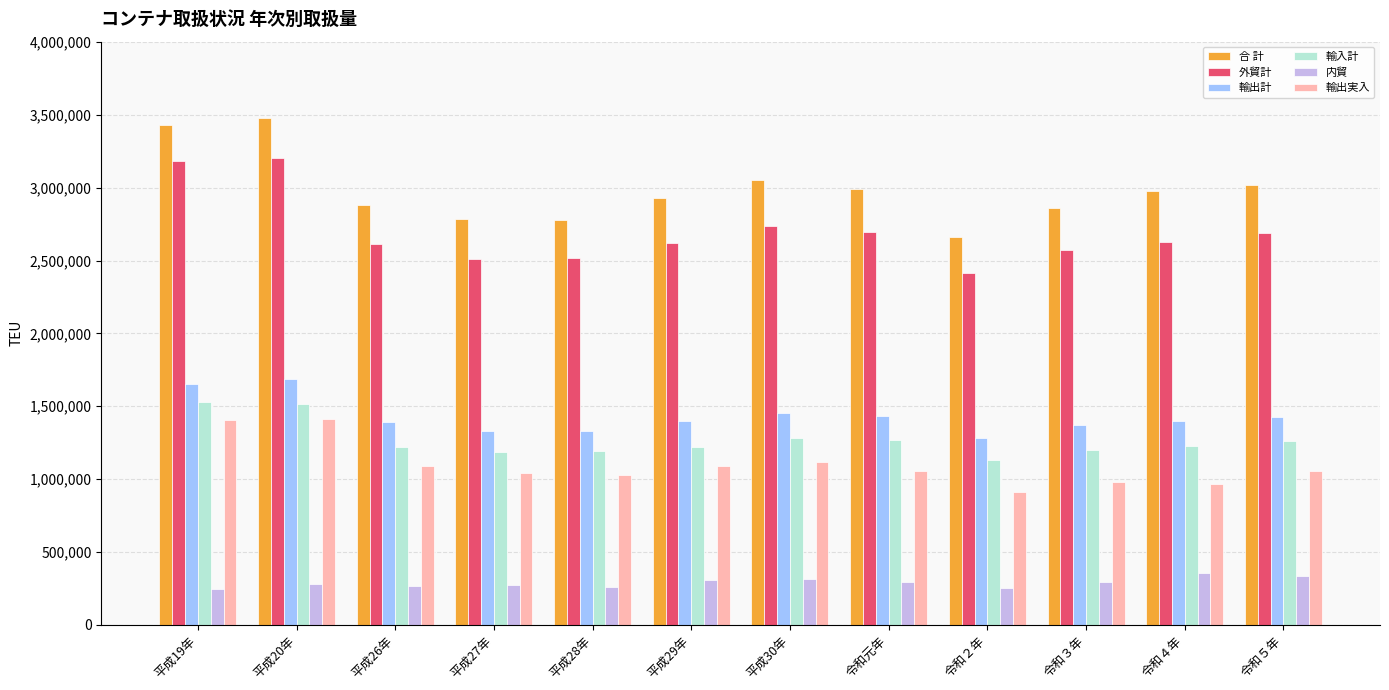

What value does the 輸出計 series have at 令和元年?

1430545.8